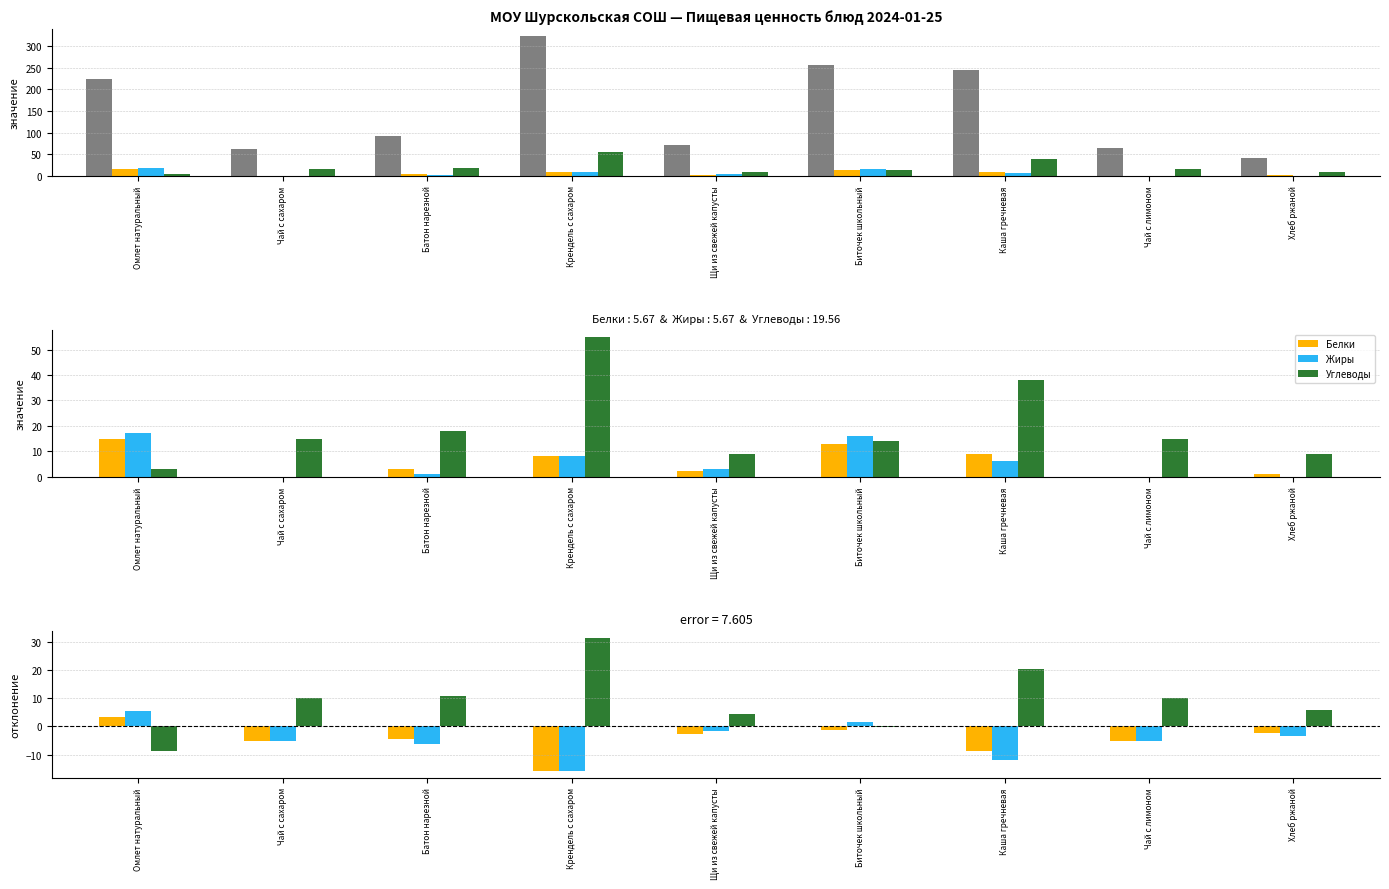

Reading left to right, extract all data points from this chart.

Калорийность: 225.0	61.0	92.0	324.0	71.0	256.0	245.0	63.0	41.0
Белки: 3.3	-5.0	-4.3	-15.7	-2.7	-1.3	-8.7	-5.0	-2.3
Жиры: 5.3	-5.0	-6.3	-15.7	-1.7	1.7	-11.7	-5.0	-3.3
Углеводы: -8.7	10.0	10.7	31.3	4.3	-0.3	20.3	10.0	5.7